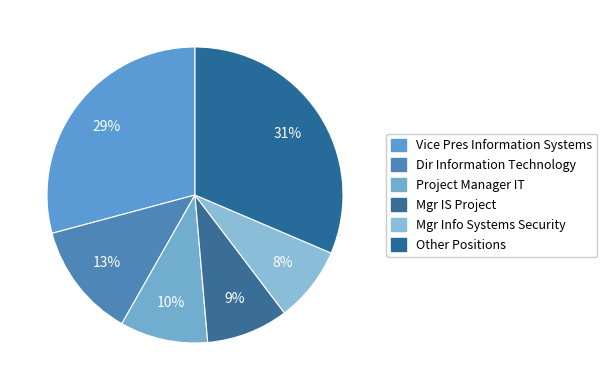

Which category has the smallest portion of the pie?

Mgr Info Systems Security